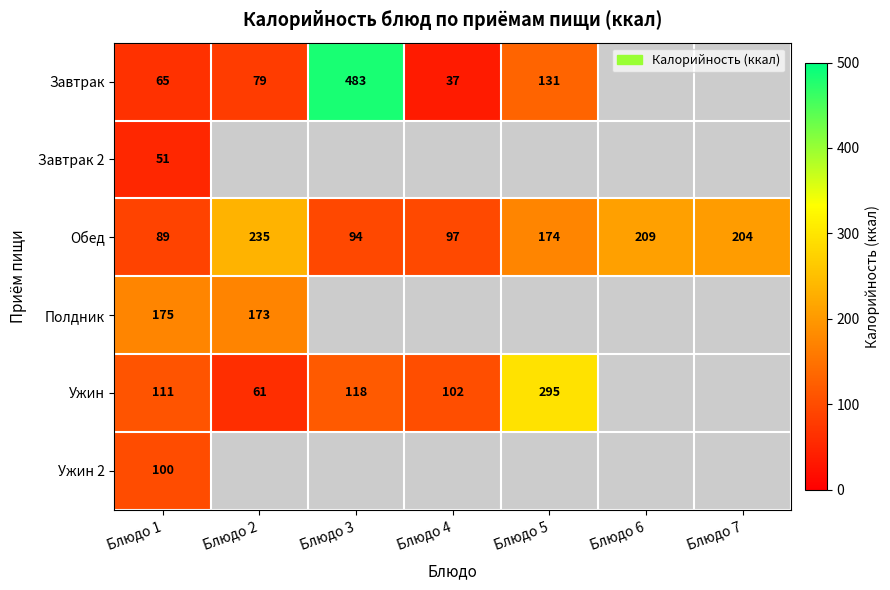

How many distinct data groups are displayed?

6